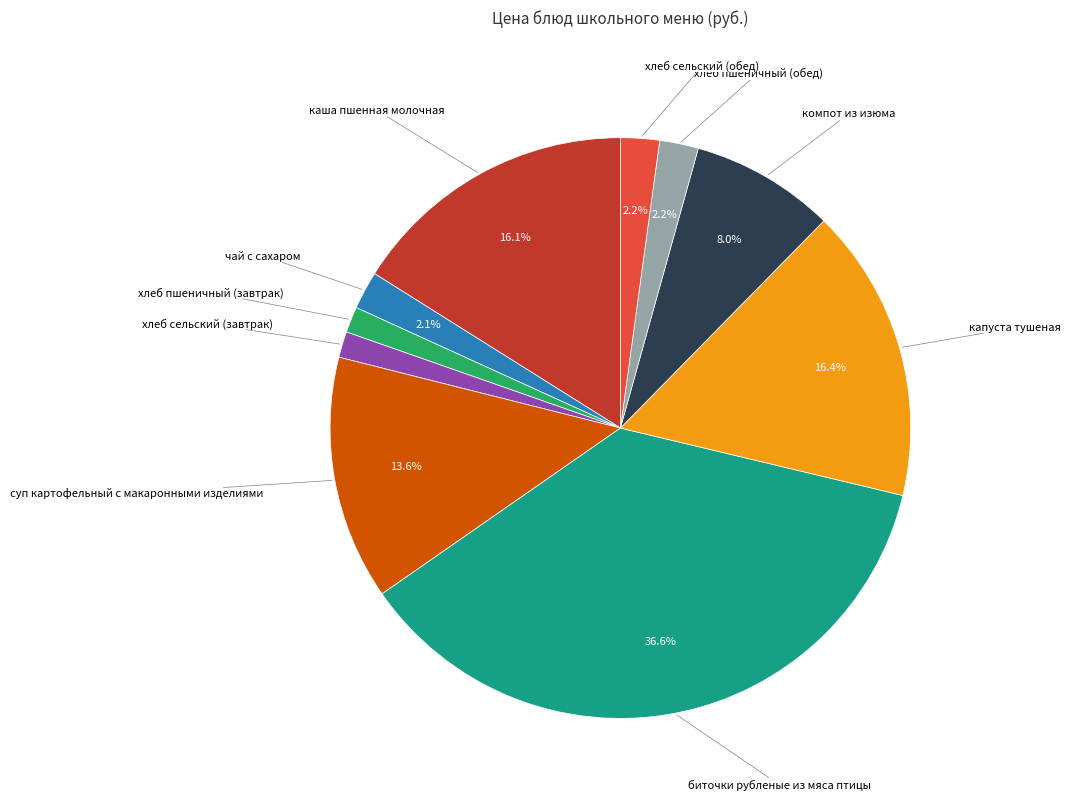

Does any single category account for the majority?

No